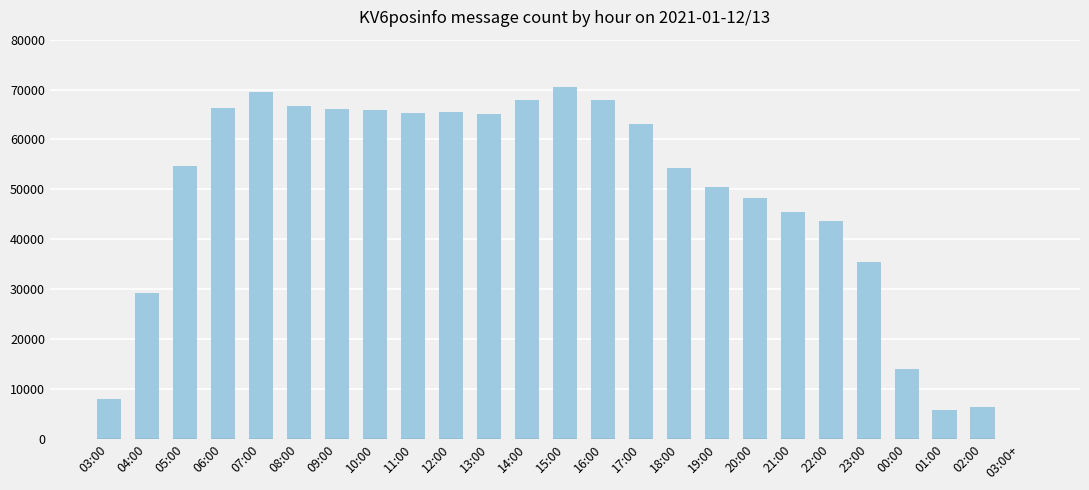

The chart shows a value of 67872 at 16:00. True or false?

True